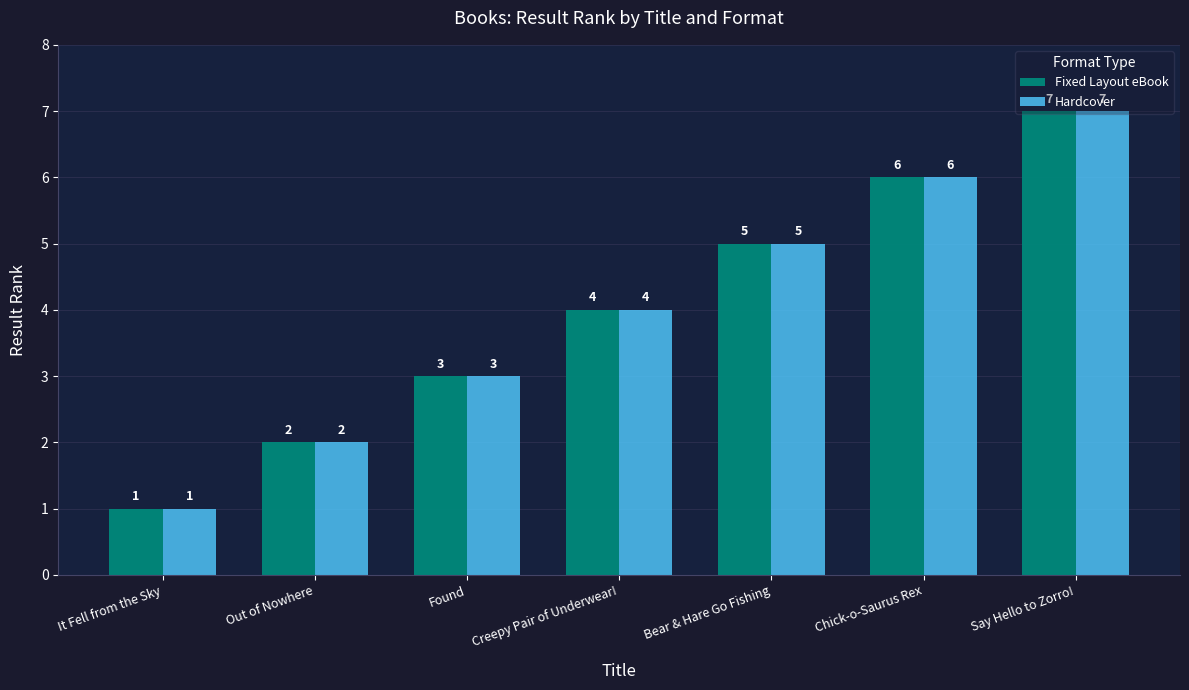

Which category has the highest value in the Hardcover series?

Say Hello to Zorro!